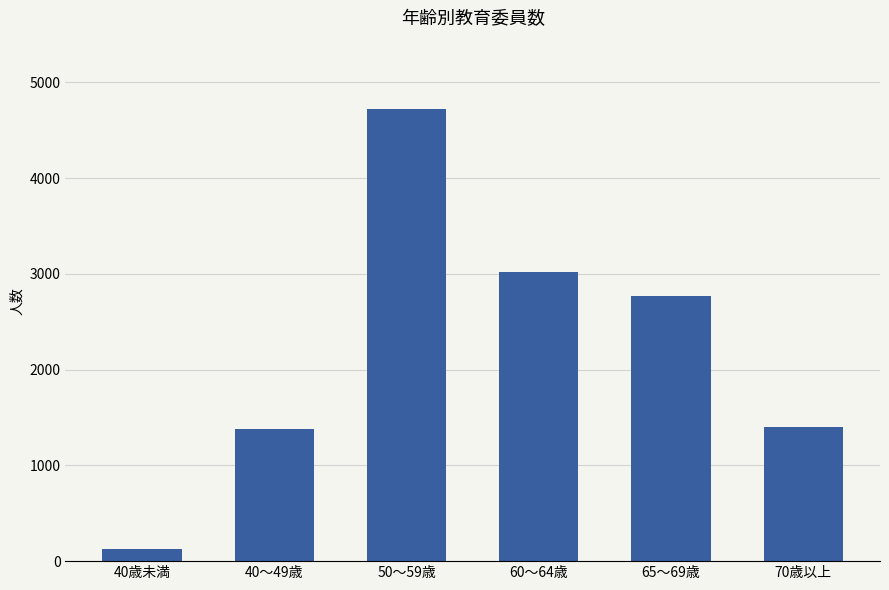

How many data points are less than 2766?

3